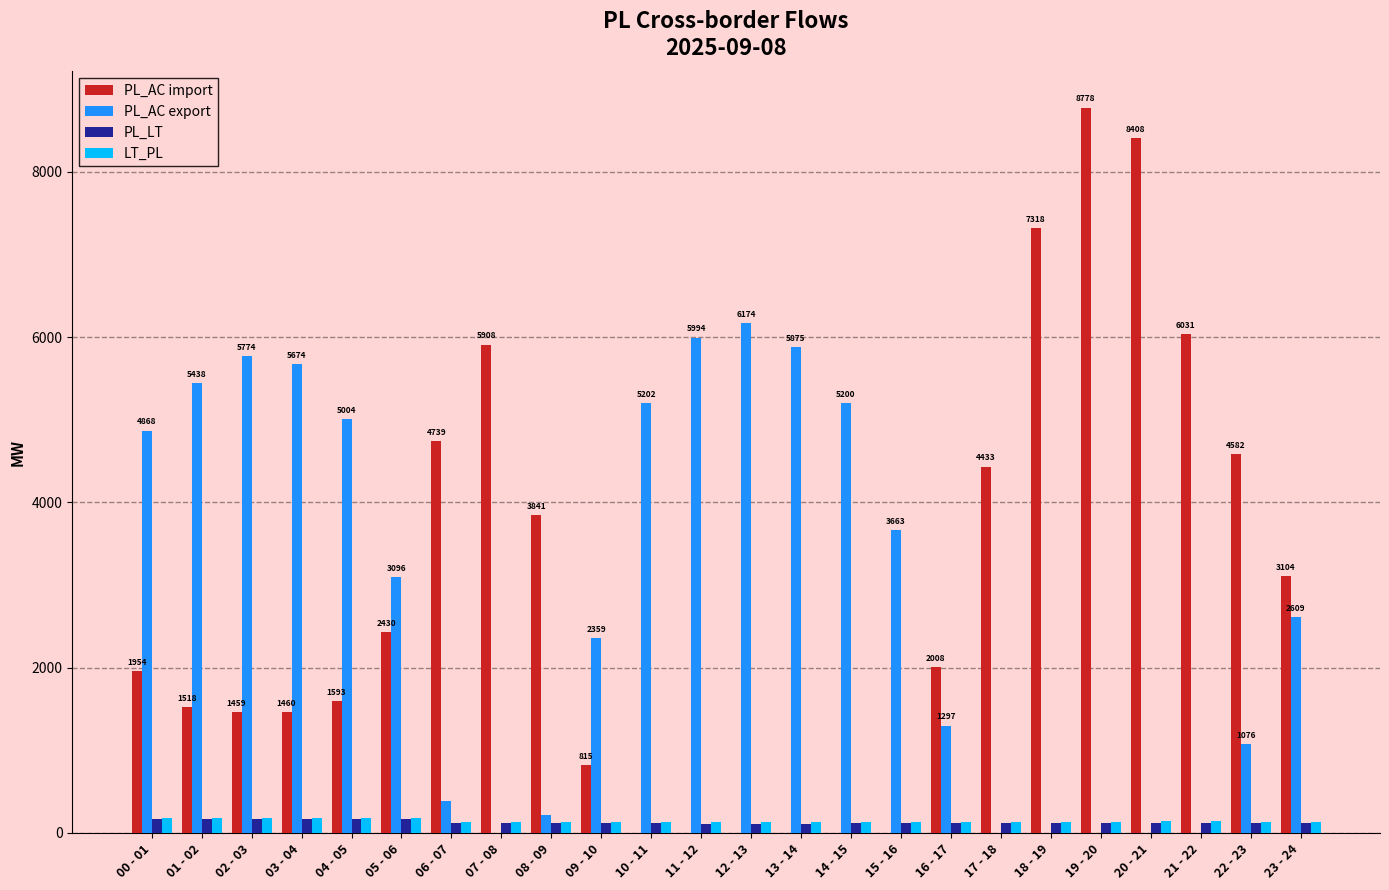

Read the PL_LT value at 13 - 14, to the nearest 10.

110